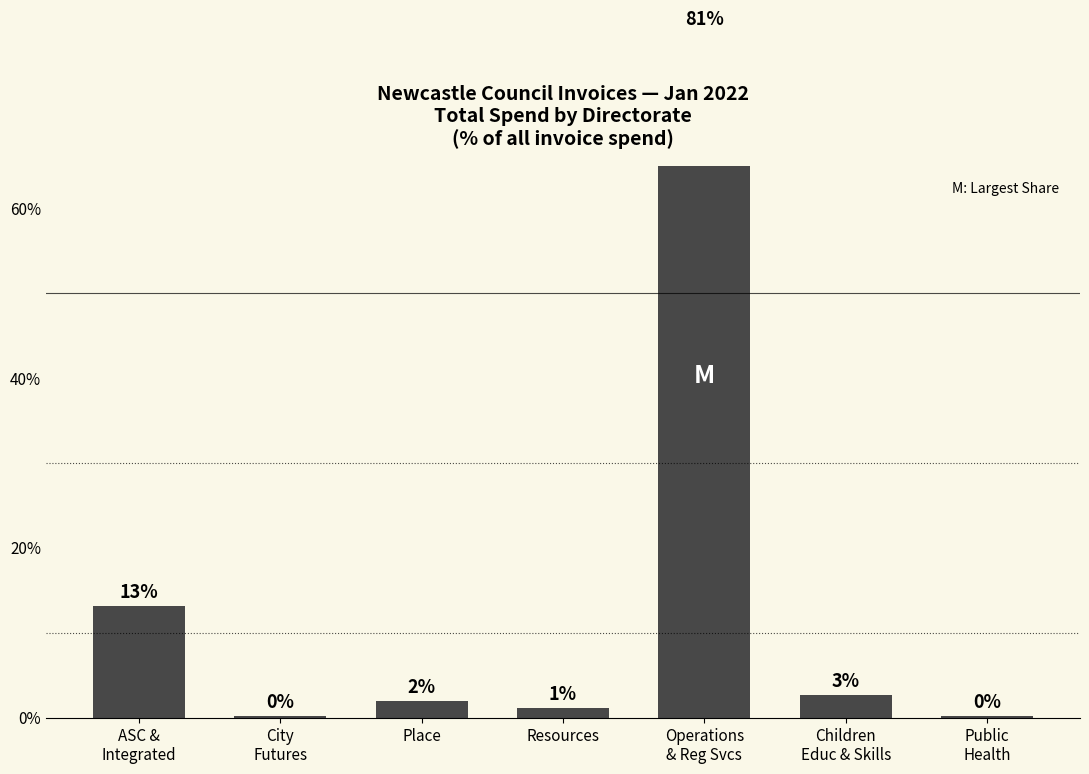

What is the difference between the values at Public
Health and Children
Educ & Skills?

2.5